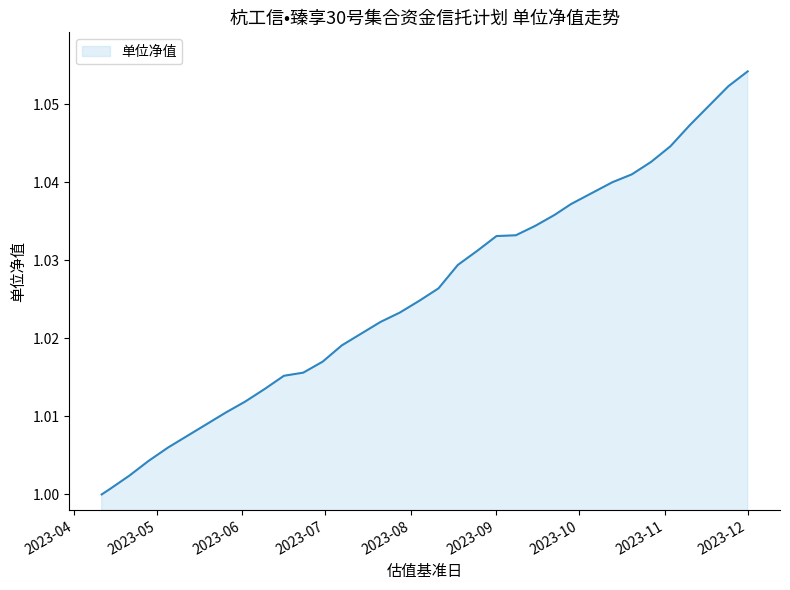

Which category has the highest value across all series?

2023-12